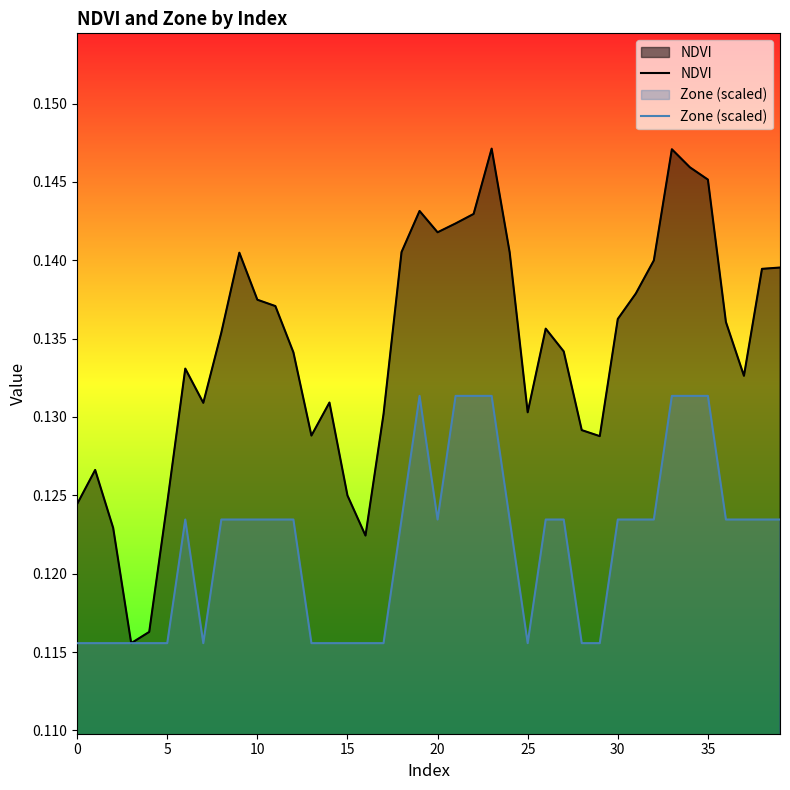

The value of NDVI at 29 is 0.2. True or false?

False